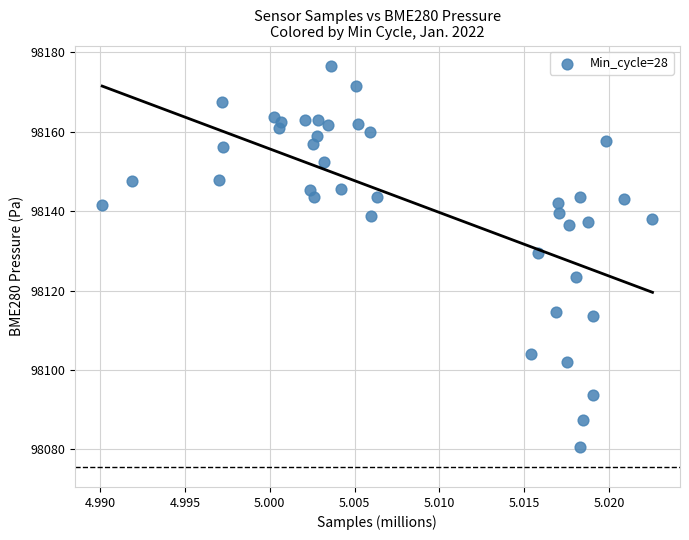

What is the range of Y values (max minus min)?

96.1